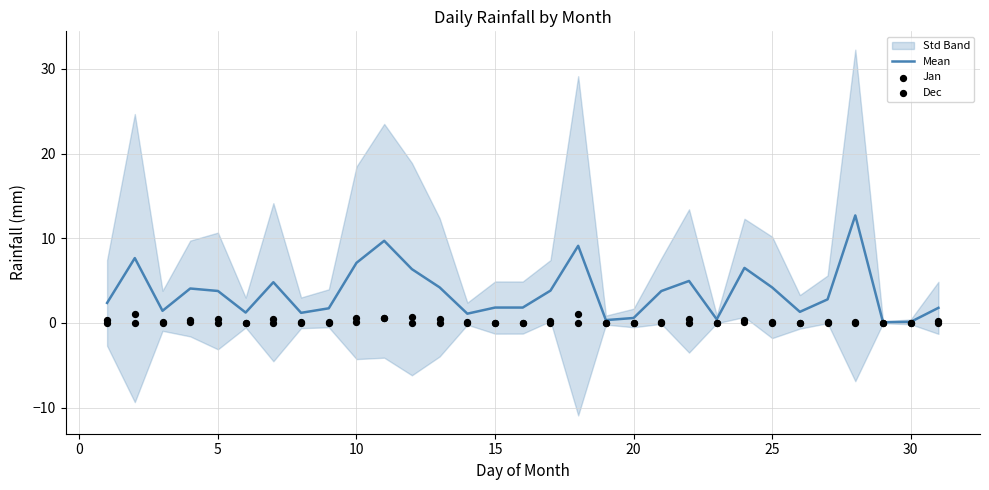

What are all the series names shown in the legend?

Mean, Jan, Dec